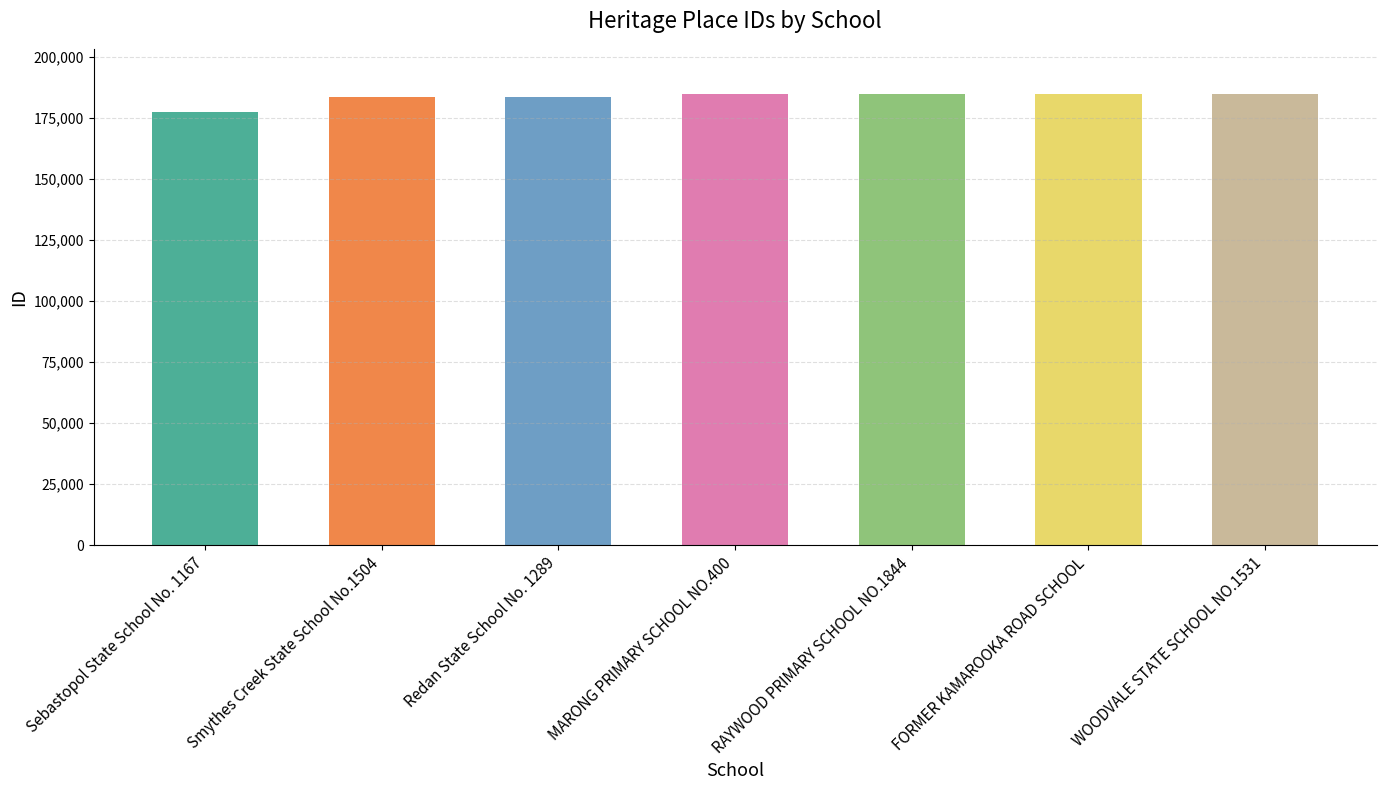

What is the sum of all values?

1284948